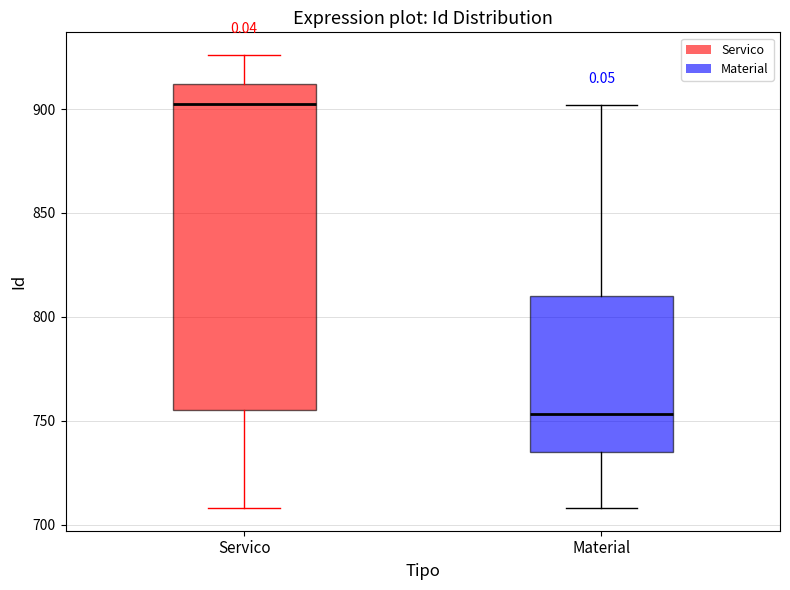

Reading left to right, transcribe this box plot: for each box, give where its median line is, the range the box spans, and where its two whiskers end, as read against the y-axis. The values are not printed on the chart, so give them approximately, as read against the axis.

Servico: median 905, box 755 to 910, whiskers 710 to 925
Material: median 755, box 735 to 810, whiskers 710 to 900